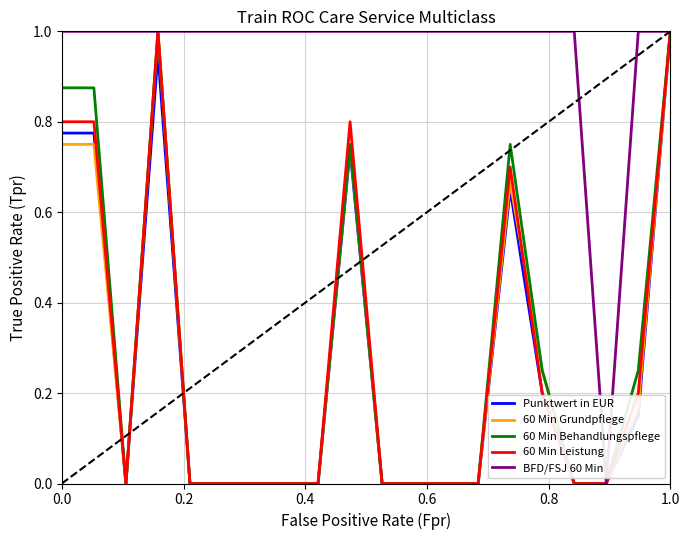

Which series has the largest total across all categories?

BFD/FSJ 60 Min